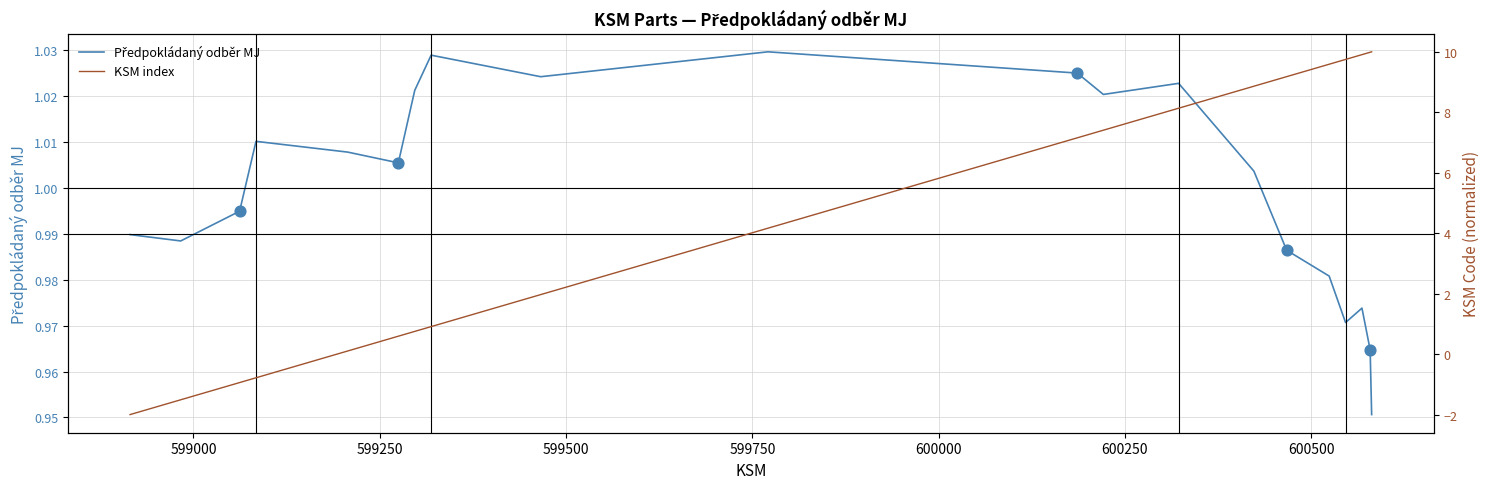

Which series contains the lowest Y value?

KSM index